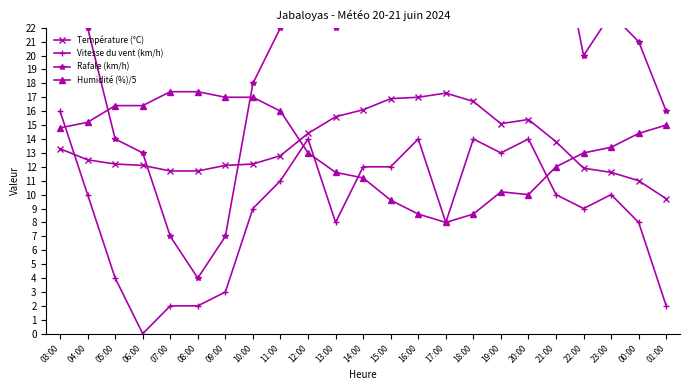

How many times do Humidité (%)/5 and Rafale (km/h) cross each other?

2